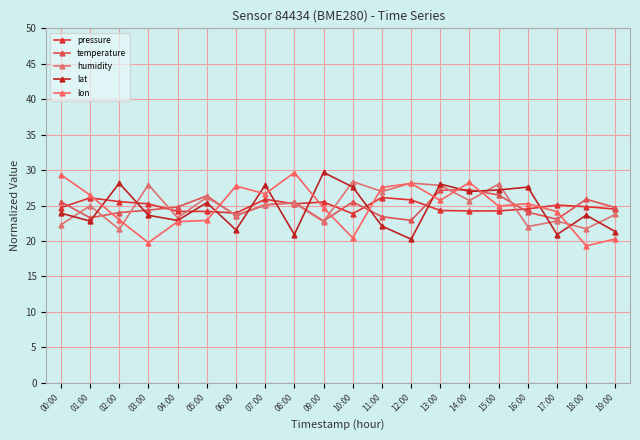

Reading right to left, list all the values displayed in this chart.

pressure: 24.5	24.8	25.1	24.5	24.2	24.2	24.3	25.8	26.1	23.8	25.5	25.2	25.9	23.9	24.2	24.2	25.2	25.6	26.1	24.7
temperature: 24.7	25.9	23.1	24.1	26.5	27.2	27.2	22.9	23.4	25.5	22.8	25.4	25.1	23.6	26.4	24.8	24.4	24.0	23.3	25.5
humidity: 23.7	21.7	22.8	22.0	28.0	25.7	27.8	28.2	27.0	28.4	22.7	25.3	25.1	23.6	26.2	23.3	27.9	21.6	25.0	22.3
lat: 21.3	23.6	20.9	27.6	27.2	27.0	28.0	20.3	22.1	27.6	29.7	20.9	27.9	21.6	25.4	22.9	23.6	28.2	22.8	23.9
lon: 20.3	19.3	24.1	25.3	24.9	28.3	25.7	28.1	27.6	20.4	24.7	29.6	26.7	27.8	22.9	22.7	19.8	23.0	26.5	29.4